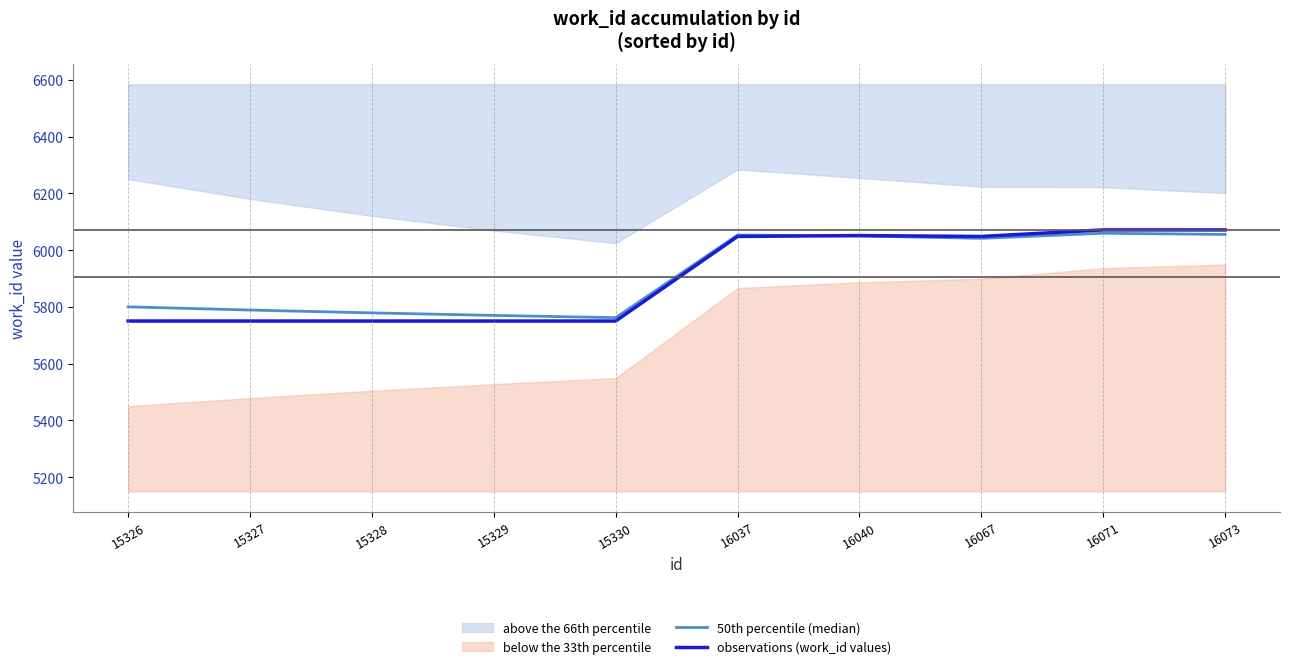

What is the total value across all series at 15329?

11519.8